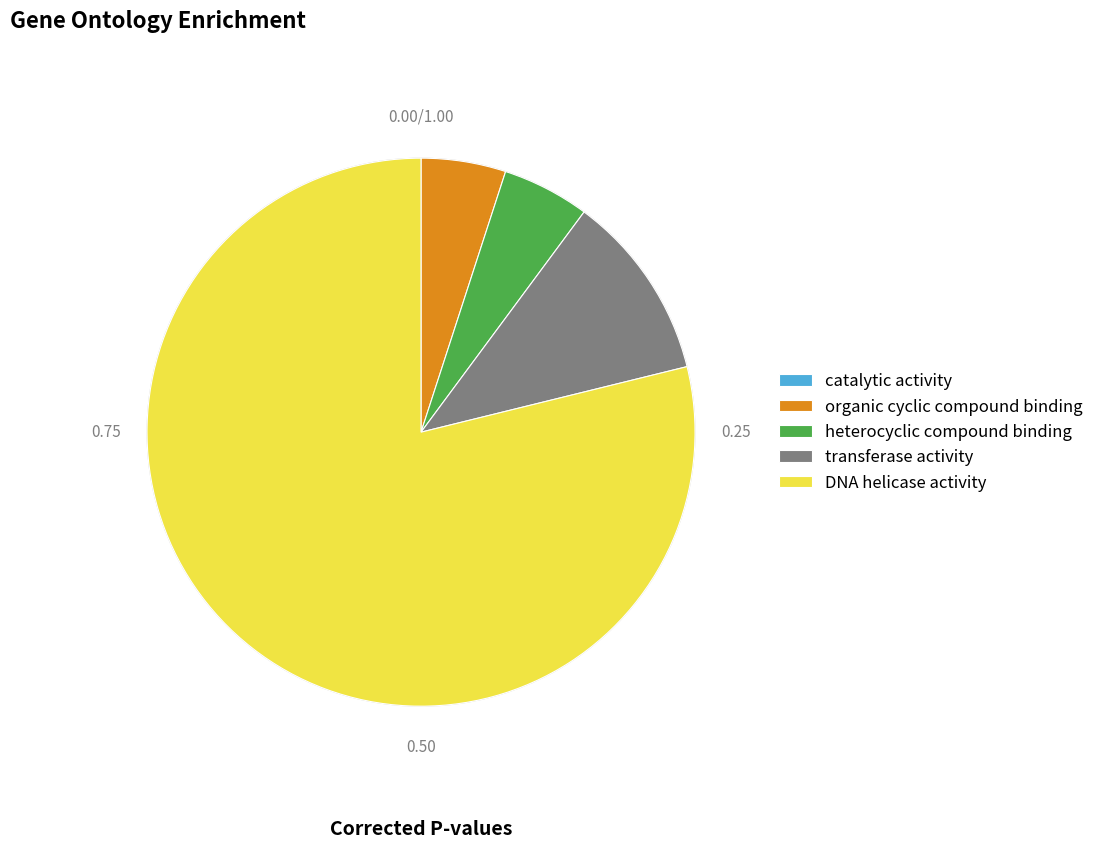

Combined, do heterocyclic compound binding and DNA helicase activity account for over 50%?

Yes